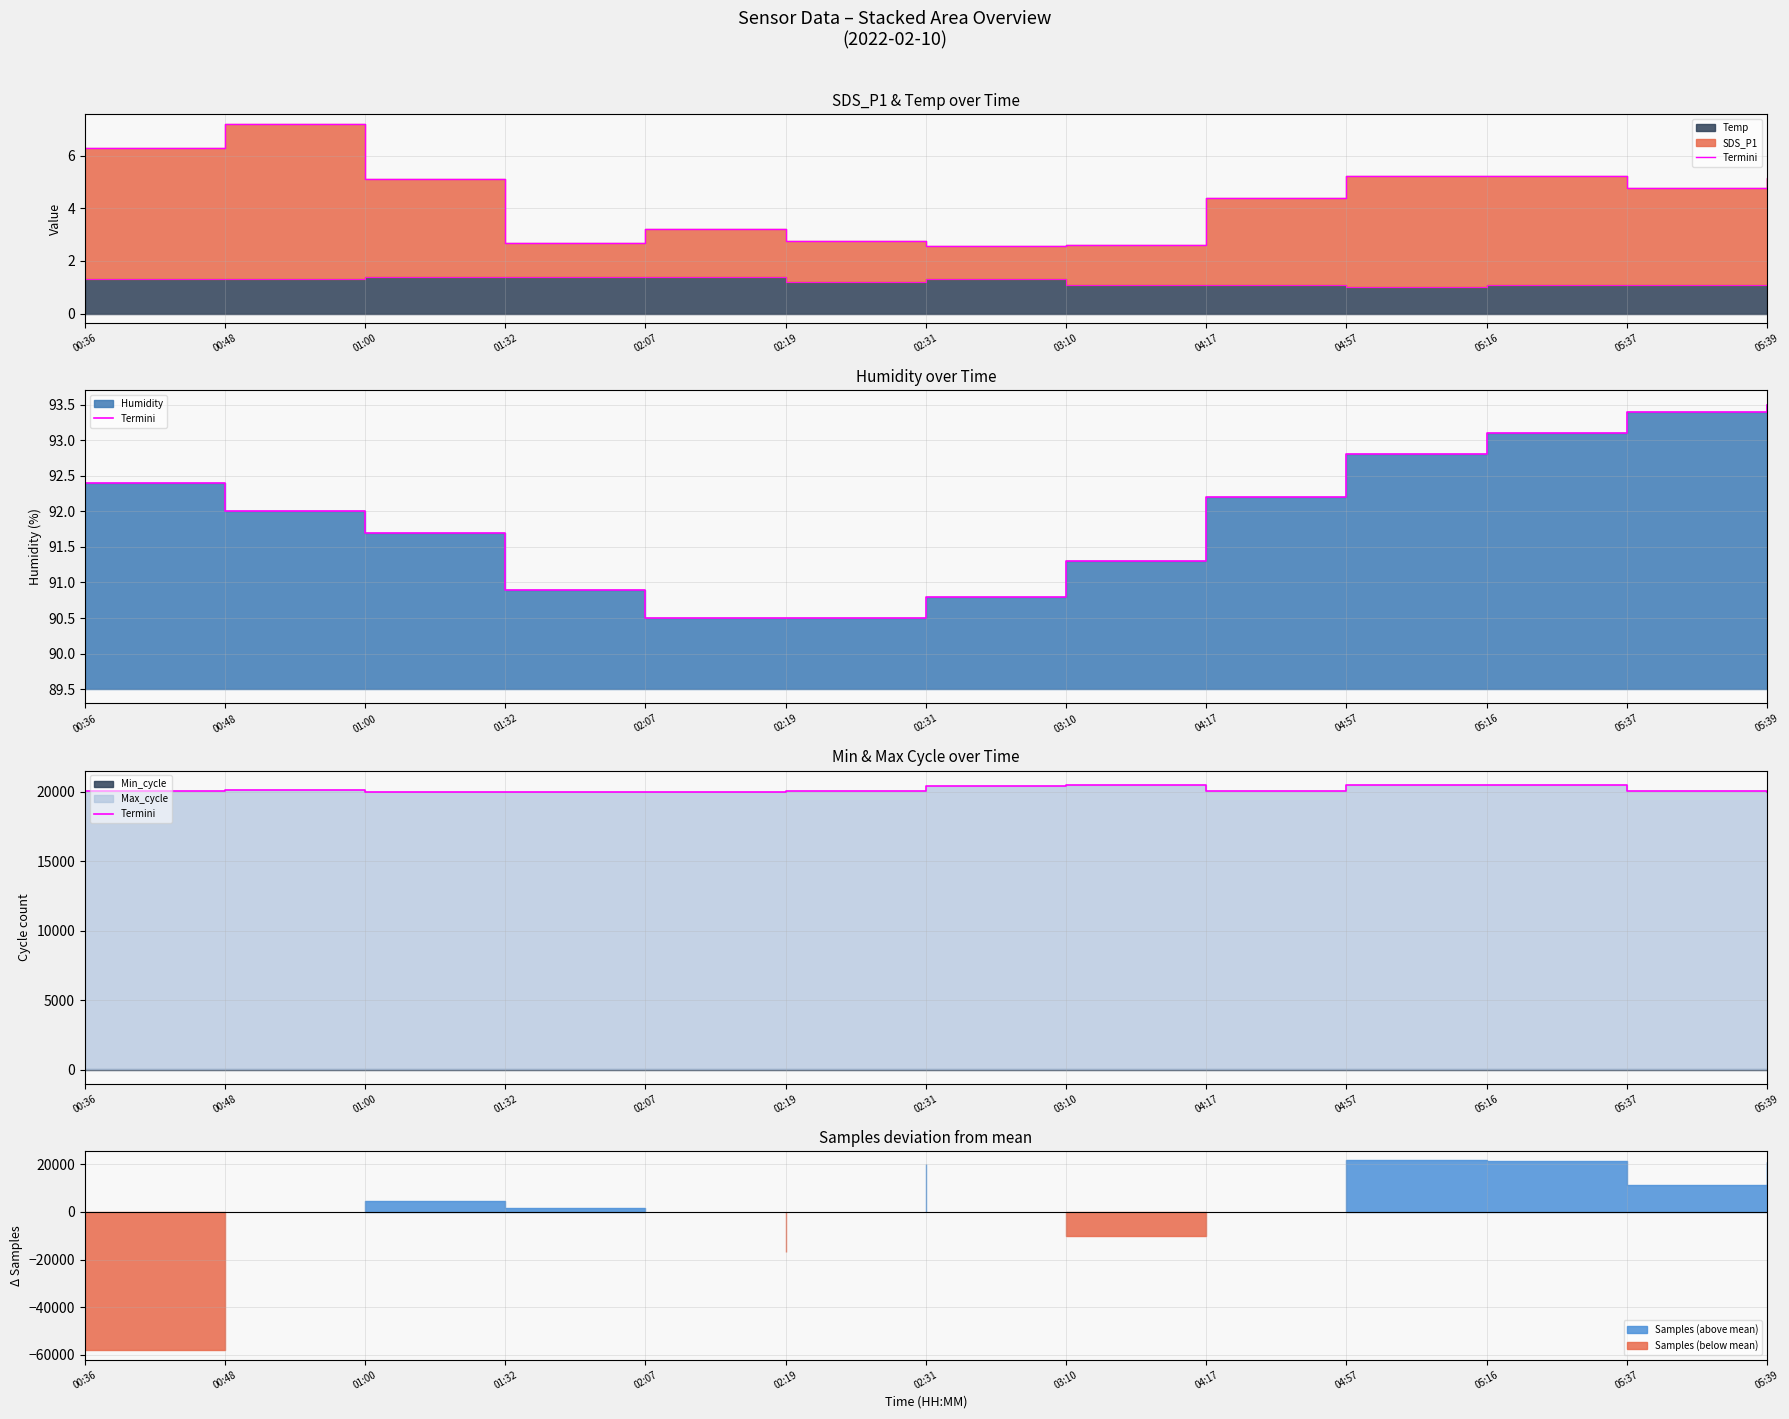

Reading right to left, list all the values displayed in this chart.

20021	20041	20515	20498	20088	20494	20463	20058	20022	20026	20032	20122	20038